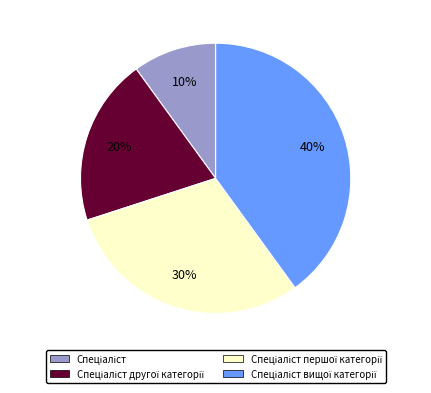

Is there a majority slice in this chart?

No